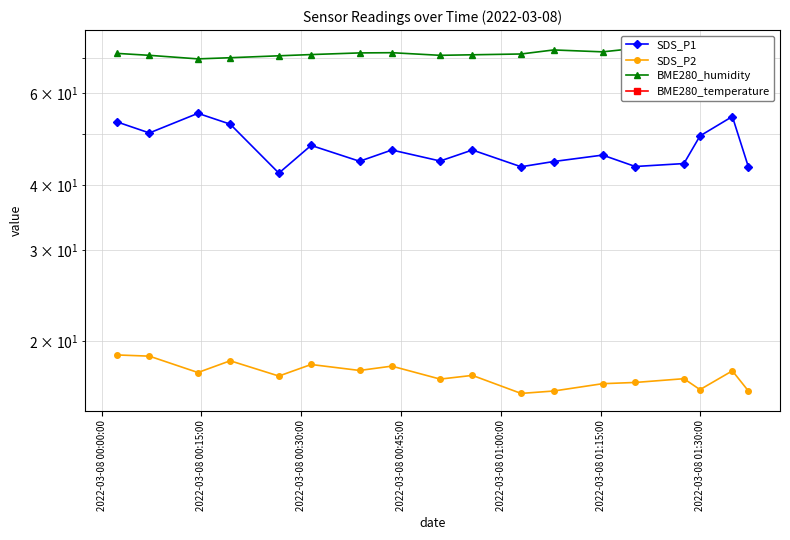

True or false: SDS_P2 and BME280_temperature cross at least once.

False